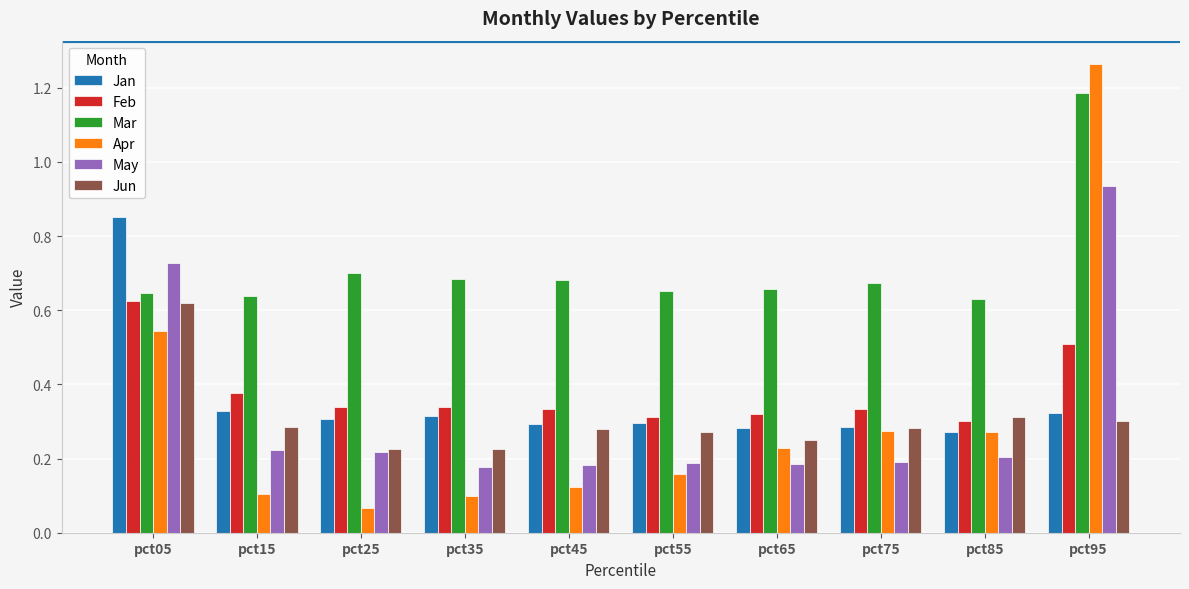

Which series has the widest spread of values?

Apr